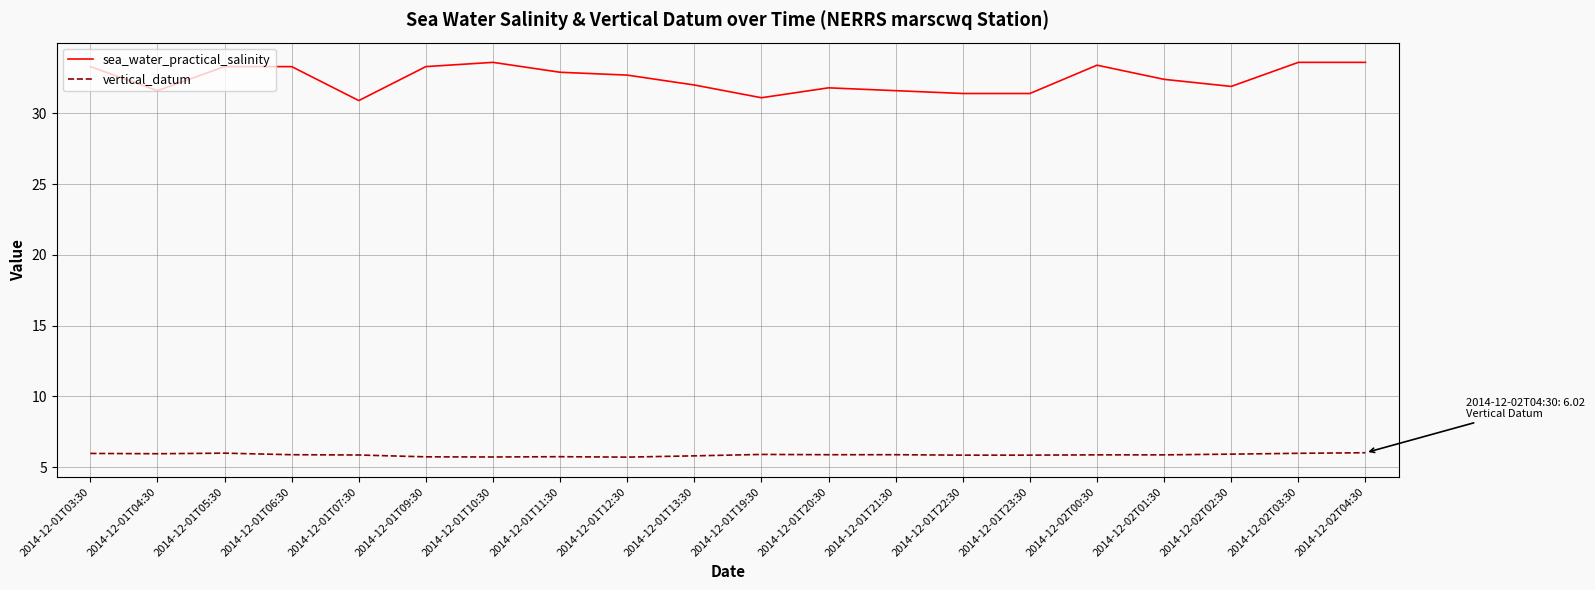

Is the value of vertical_datum at 2014-12-01T12:30 greater than the value of sea_water_practical_salinity at 2014-12-01T22:30?

No